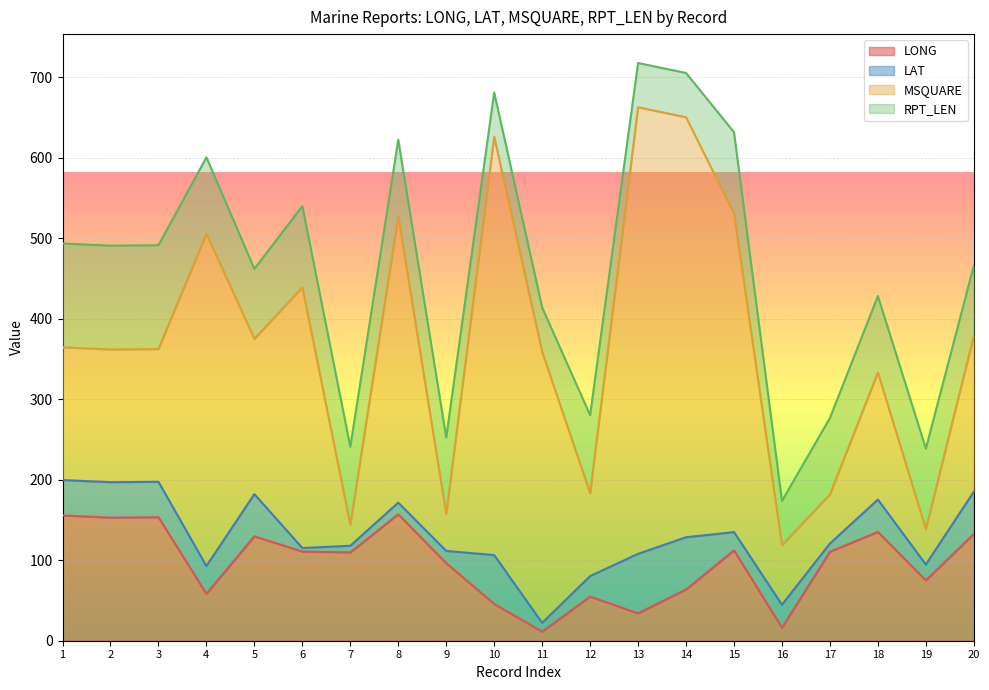

What is the difference between the maximum and minimum values in the LAT series?

69.5